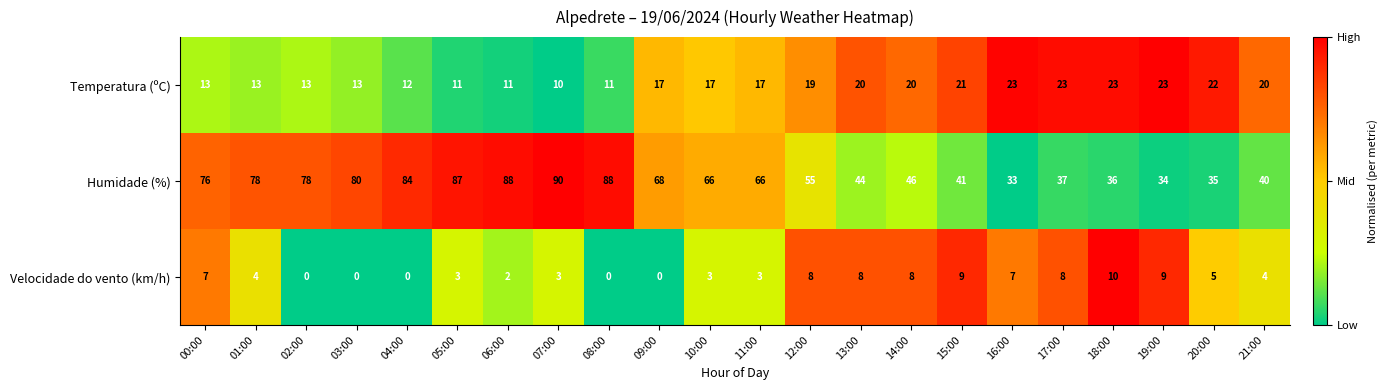

What is the difference between the Humidade (%) values at 13:00 and 15:00?

3